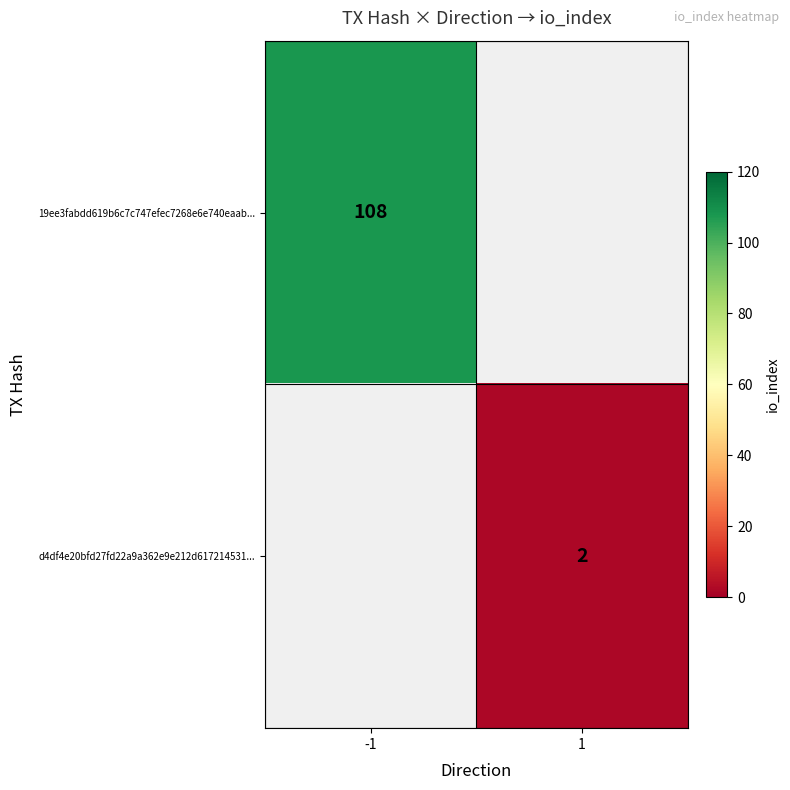

Which label corresponds to the largest value in the chart?

-1